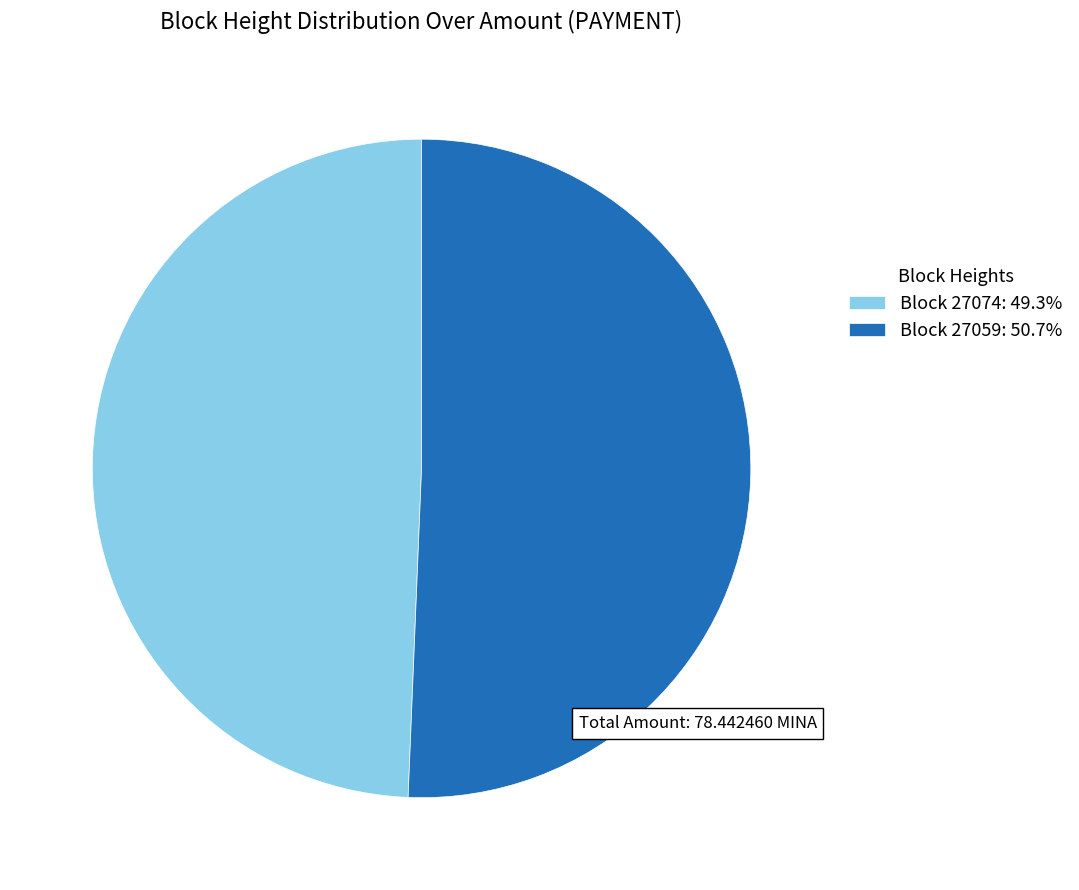

Do Block 27074: 49.3% and Block 27059: 50.7% together represent more than half of the pie?

Yes